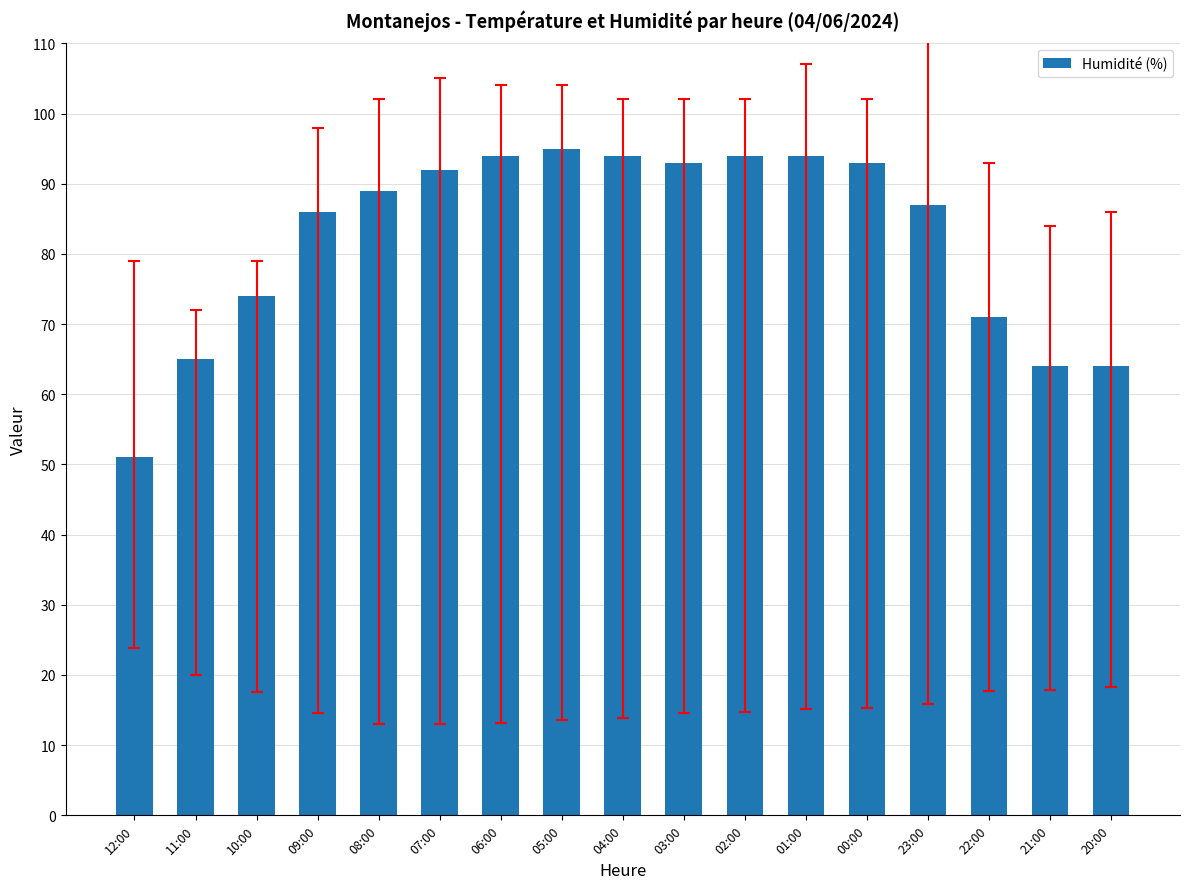

What is the label of the 15th bar from the left?

22:00